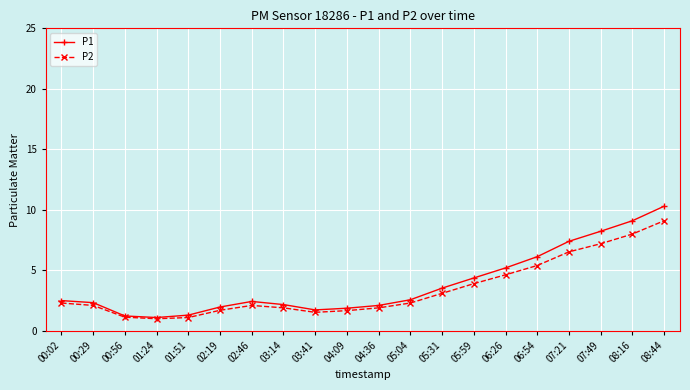

At which label does P2 first exceed 2?

00:02